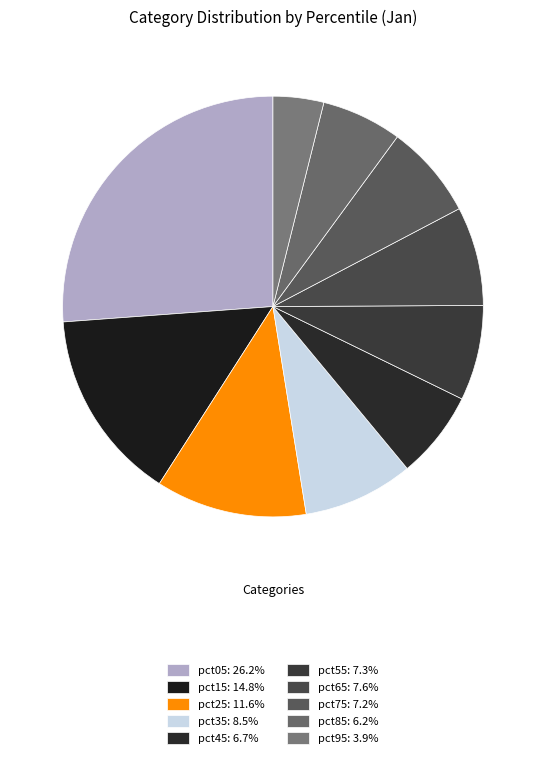

Does any single category account for the majority?

No